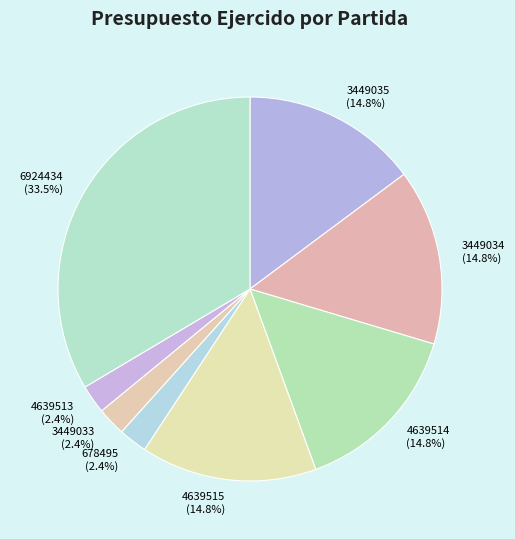

Which has a higher value, 3449033 or 4639515?

4639515